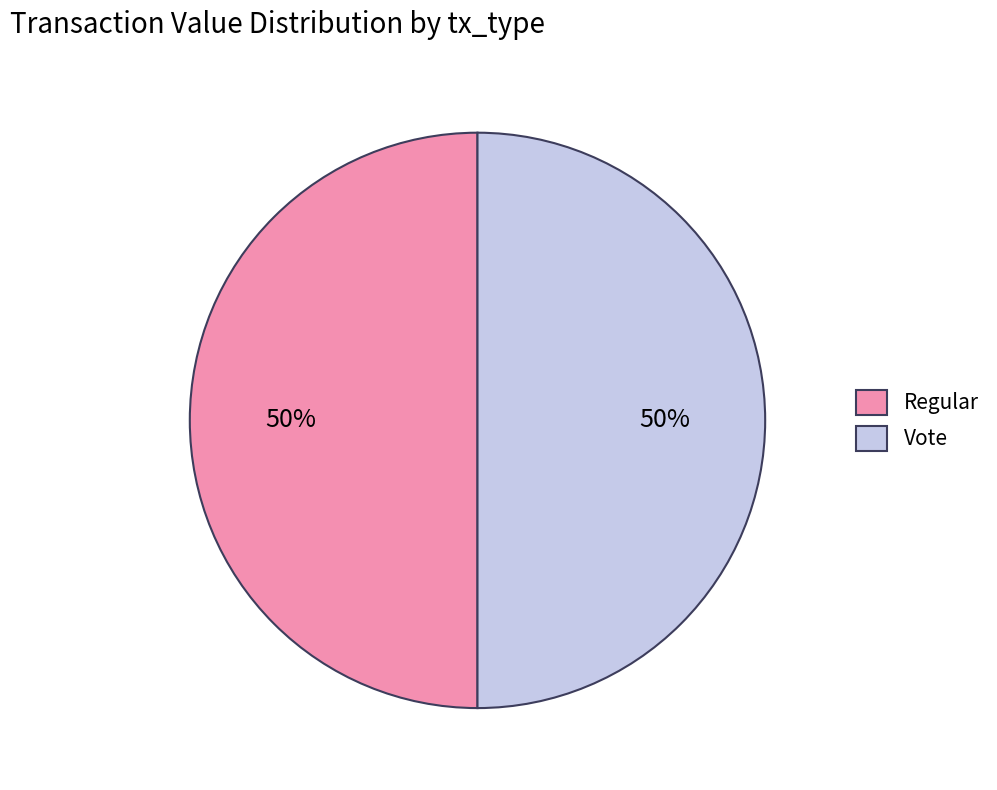

The Vote slice represents 60% of the pie. True or false?

False